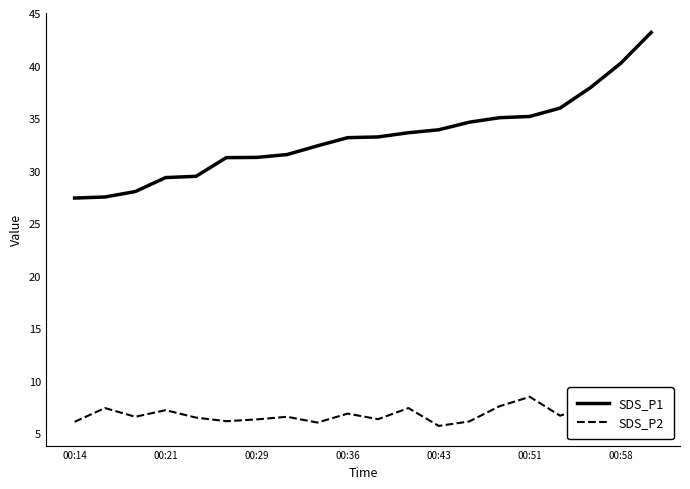

Which series has the widest spread of values?

SDS_P1